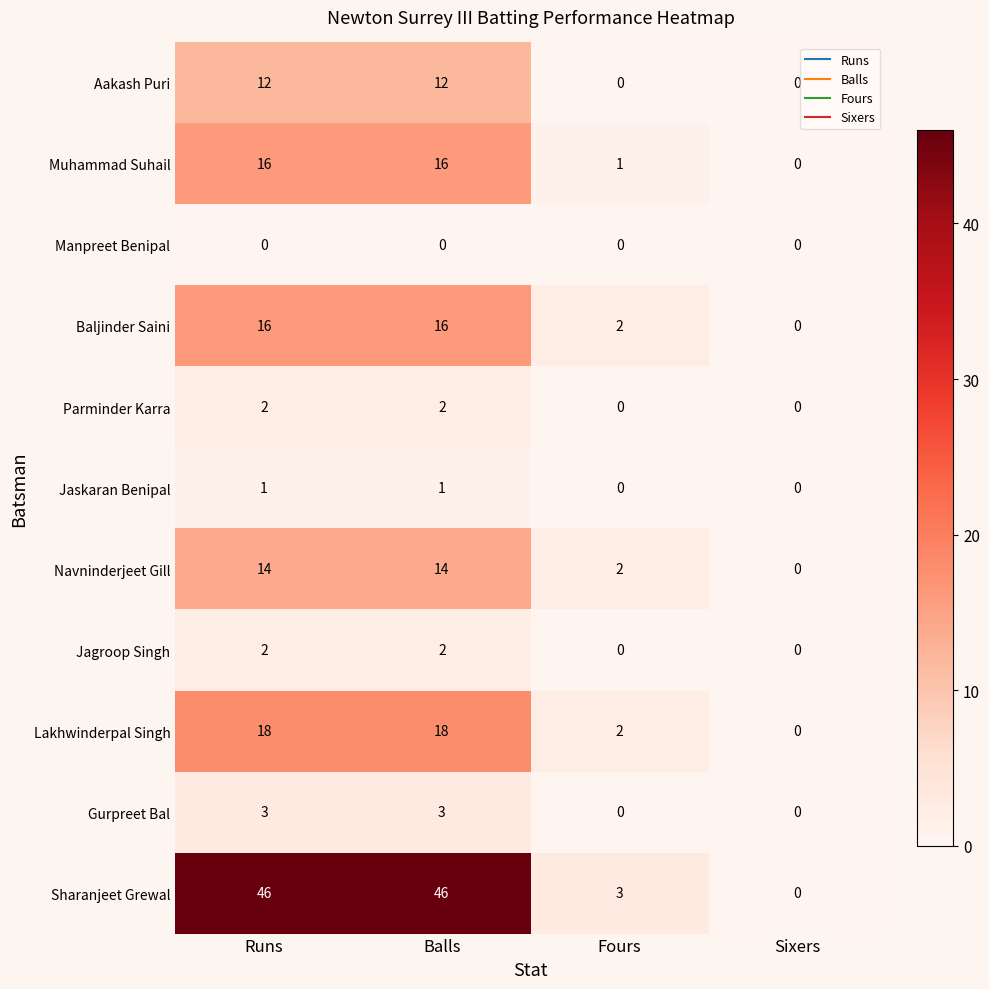

What is the difference between the second highest and second lowest values in the Sharanjeet Grewal series?

43